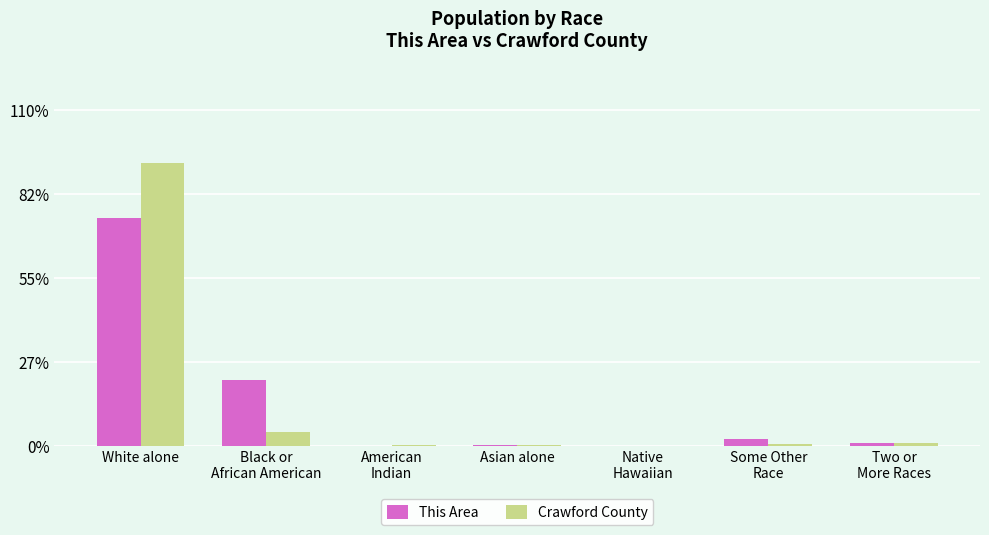

What is the total value across all series at American
Indian?

0.5